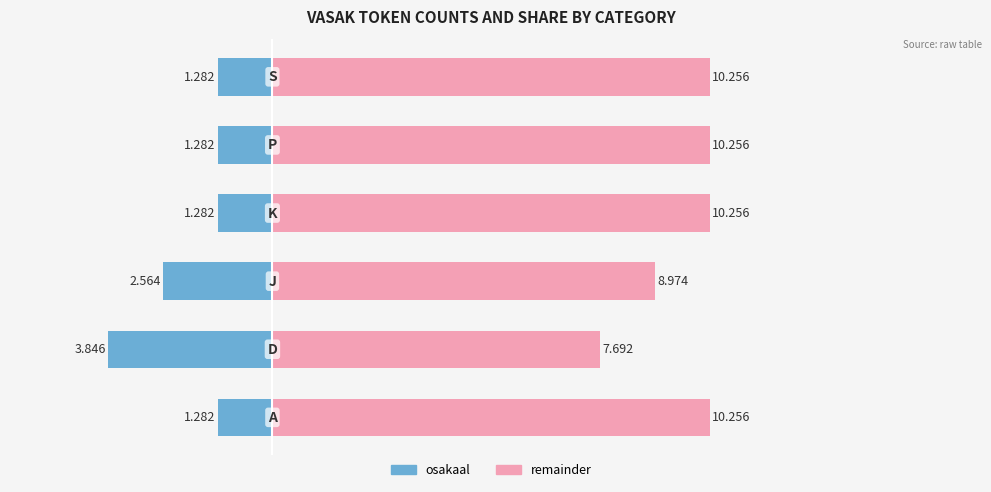

Is the value of Count (left) at −10 greater than the value of Remainder (right) at 10?

No